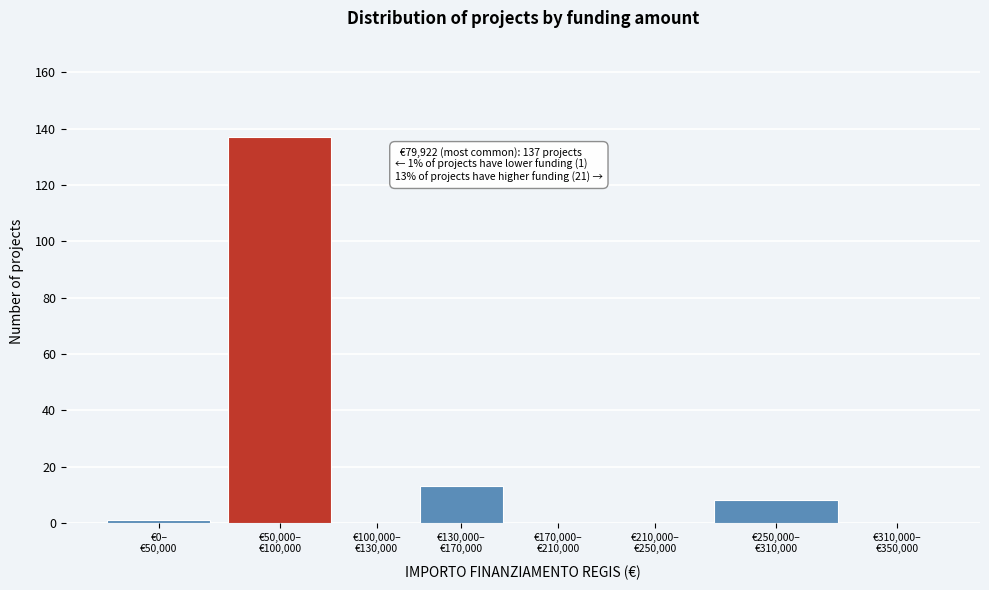

What is the maximum value shown in the chart?

137